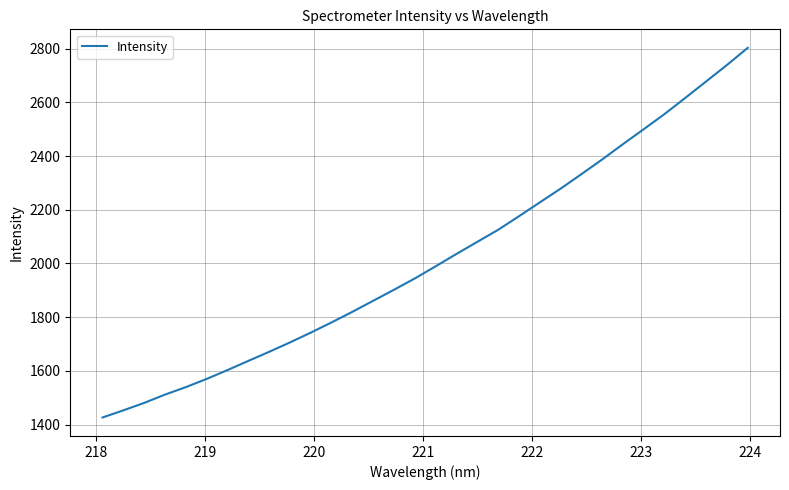

What is the smallest value displayed?

1426.9